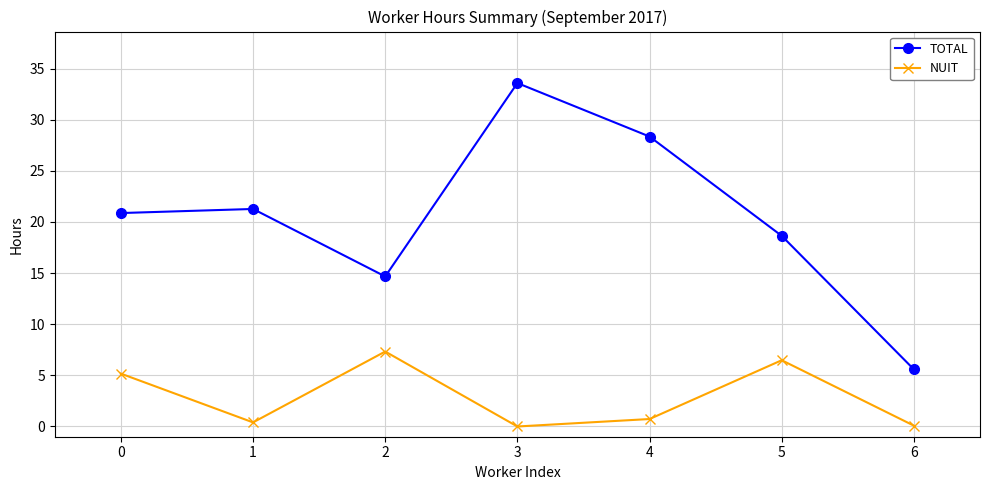

The value of TOTAL at 5 is 24.4. True or false?

False